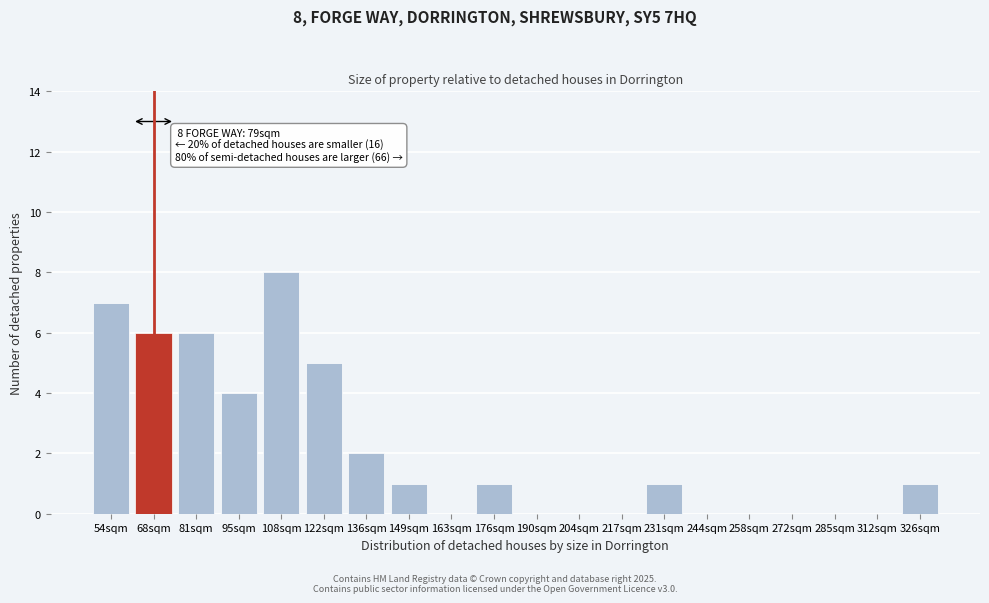

Reading left to right, transcribe all the data shown in this chart.

54sqm=7	68sqm=6	81sqm=6	95sqm=4	108sqm=8	122sqm=5	136sqm=2	149sqm=1	163sqm=0	176sqm=1	190sqm=0	204sqm=0	217sqm=0	231sqm=1	244sqm=0	258sqm=0	272sqm=0	285sqm=0	312sqm=0	326sqm=1